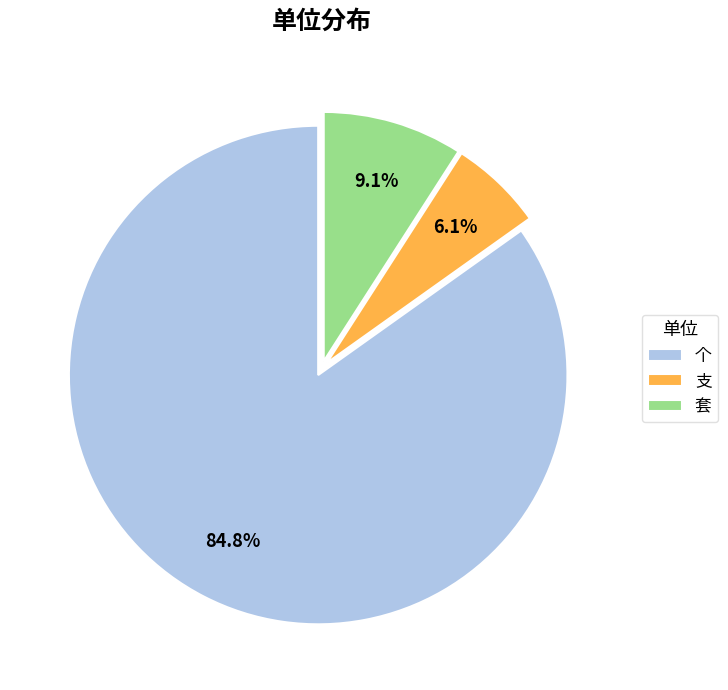

Is there any slice that represents more than half of the pie?

Yes